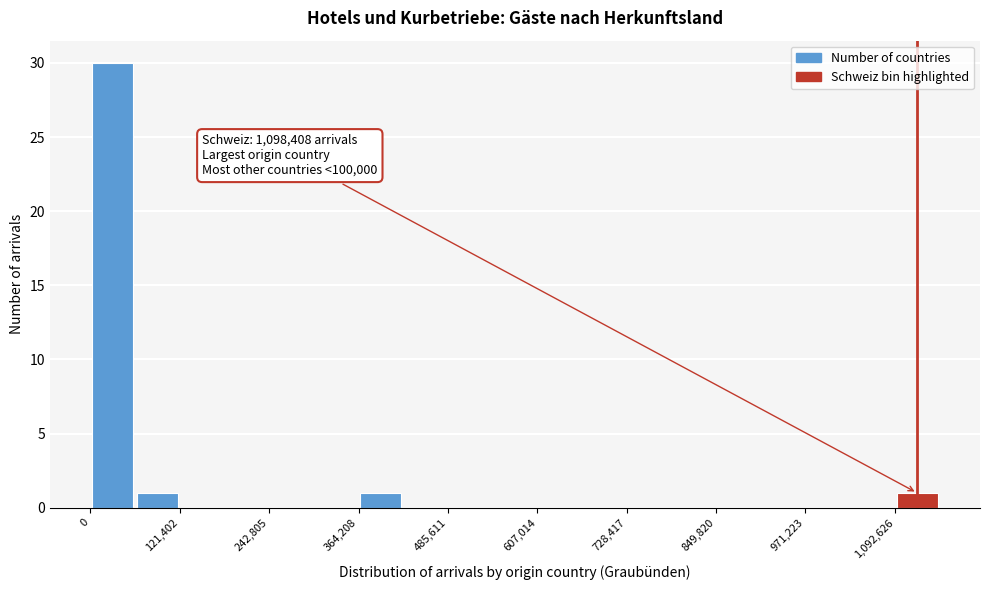

Read against the x-axis, roughly where is the centre of the tallest bar?

40000